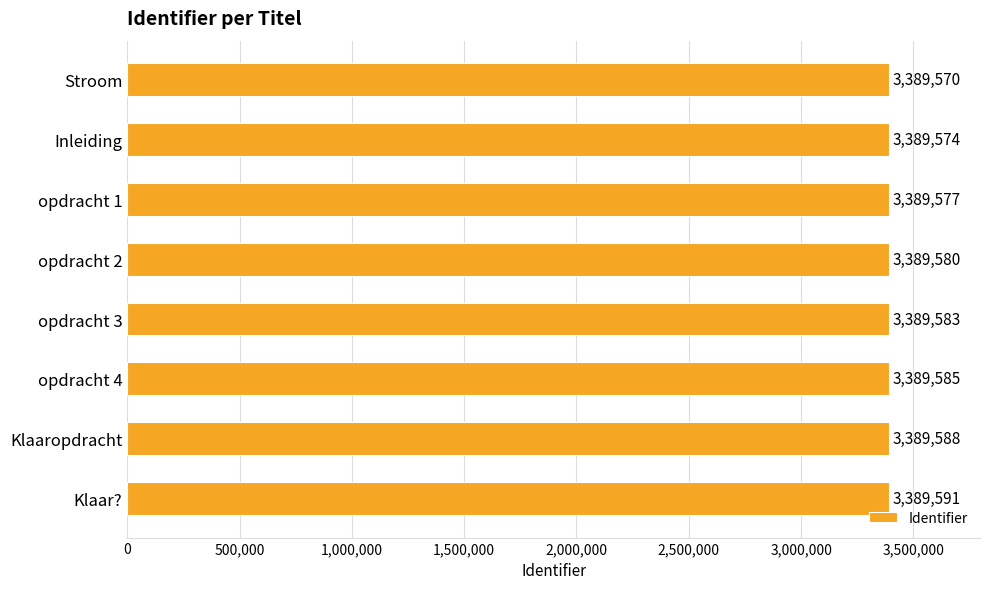

At which label is the value closest to 3389580?

opdracht 2